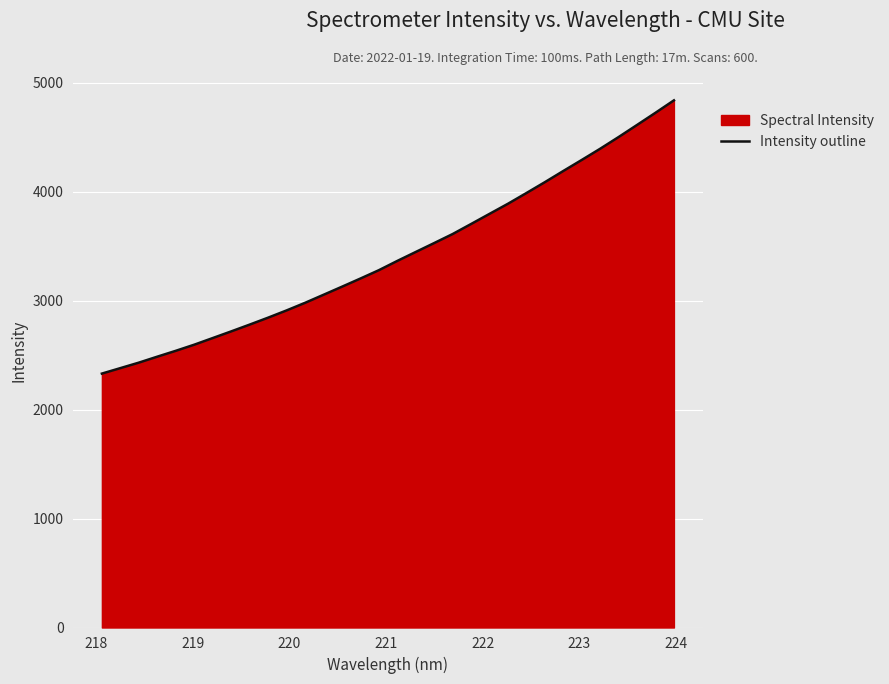

True or false: the data has more than 2 interior local peaks.

False